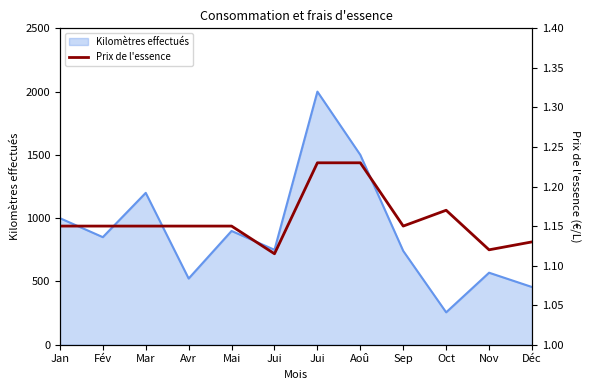

What is the label of the 8th point from the left?

Aoû